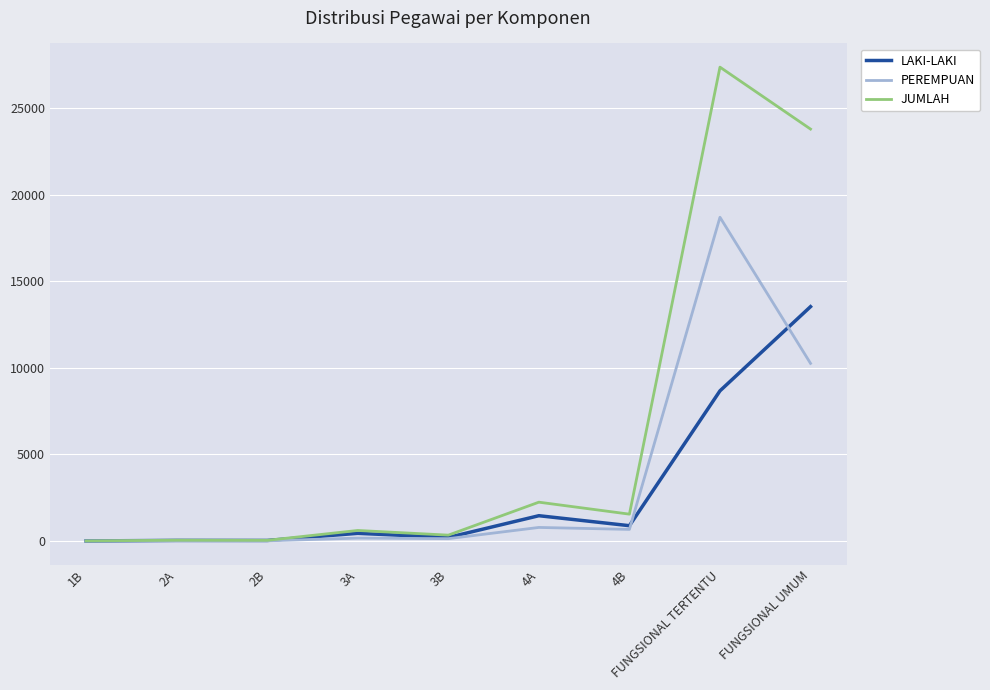

Does the chart display data point markers on the line(s)?

No